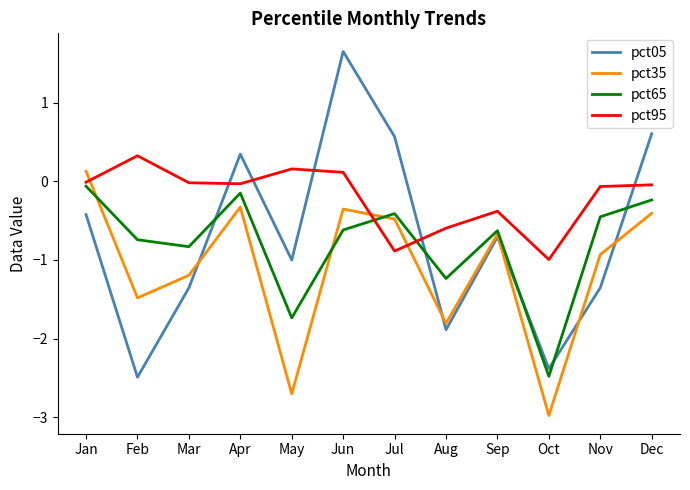

Between May and Oct, which series saw the biggest shift?

pct05